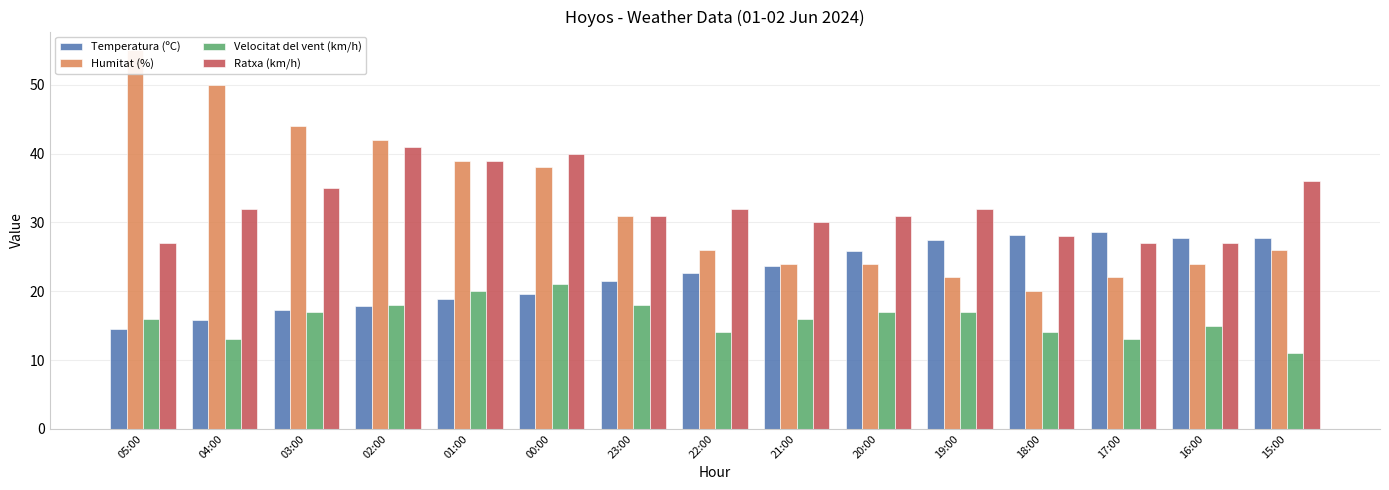

At which label is Temperatura (ºC) closest to 21?

23:00